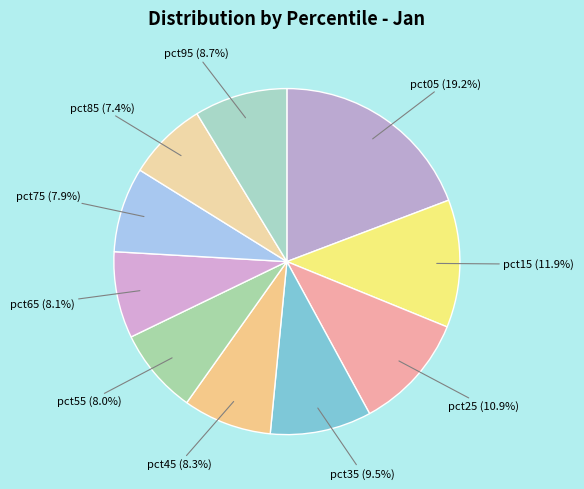

To the nearest percent, what percentage of the pie is pct95?

9%